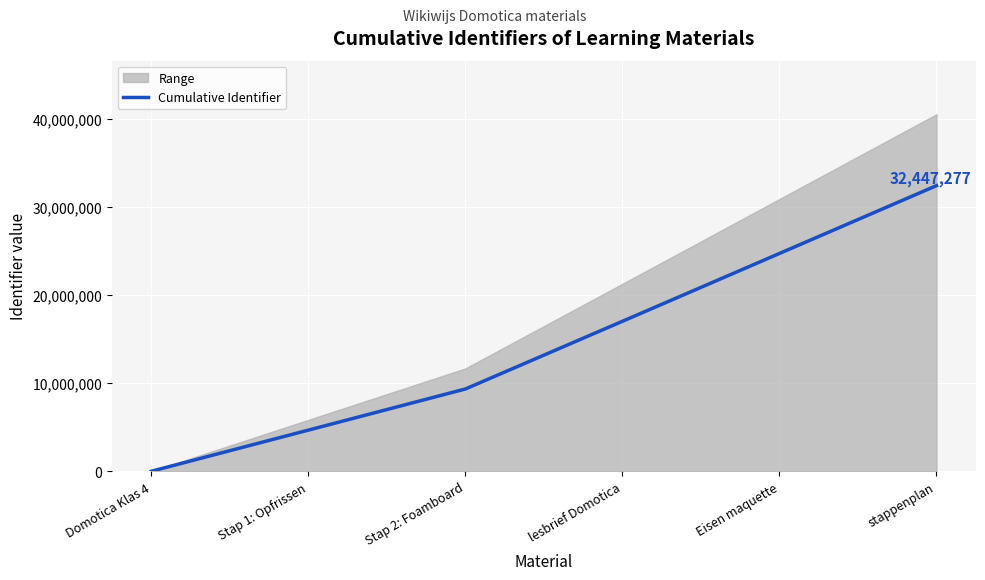

How many values exceed 17036640?

2